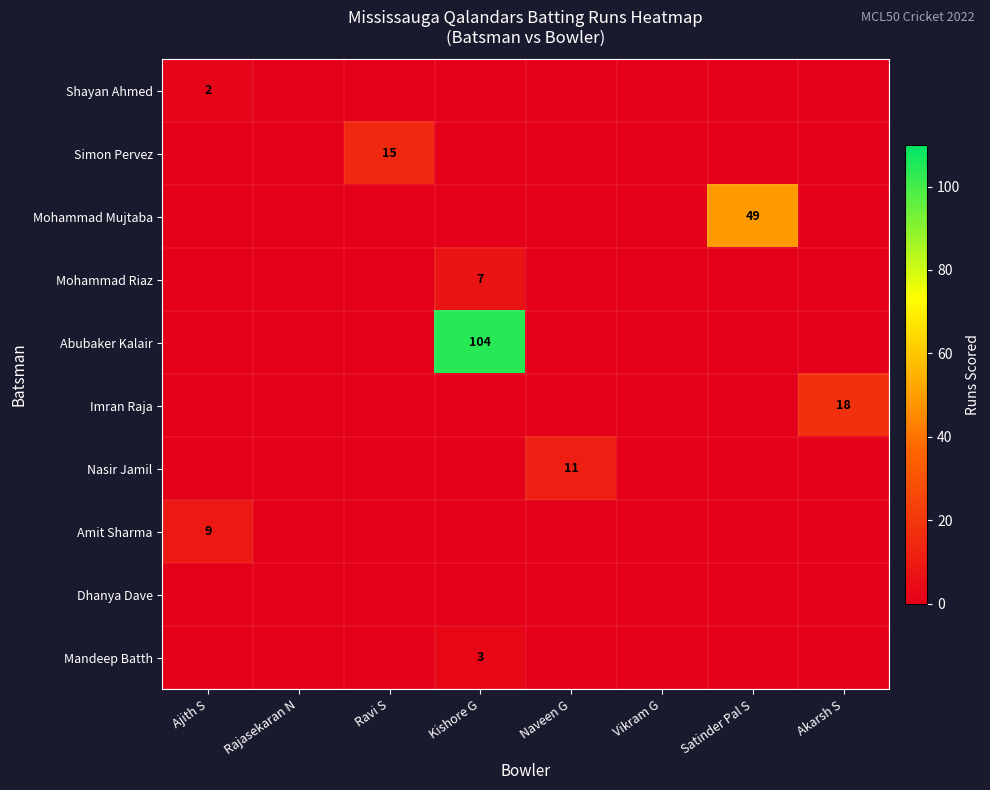

Is it true that Simon Pervez equals 15 at Ravi S?

True